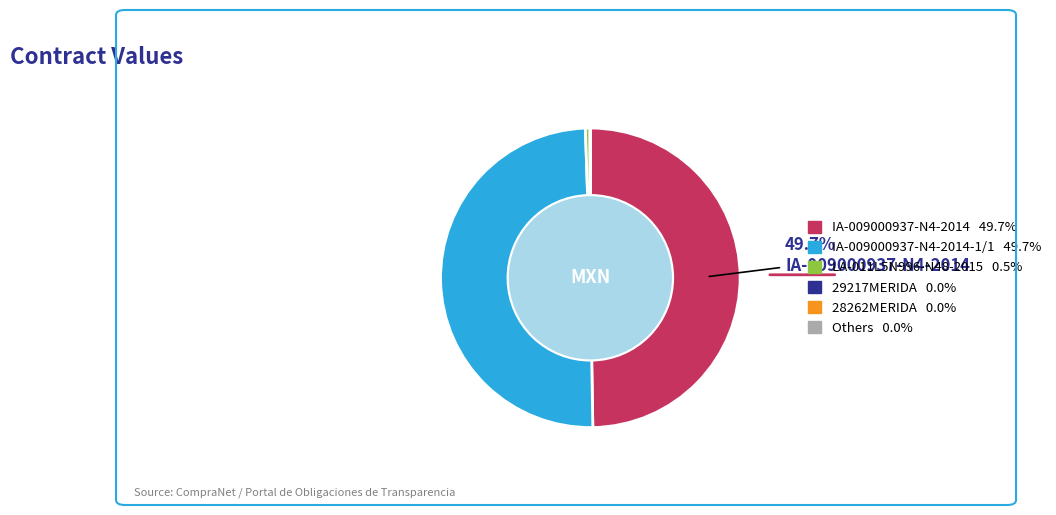

Is there a majority slice in this chart?

No